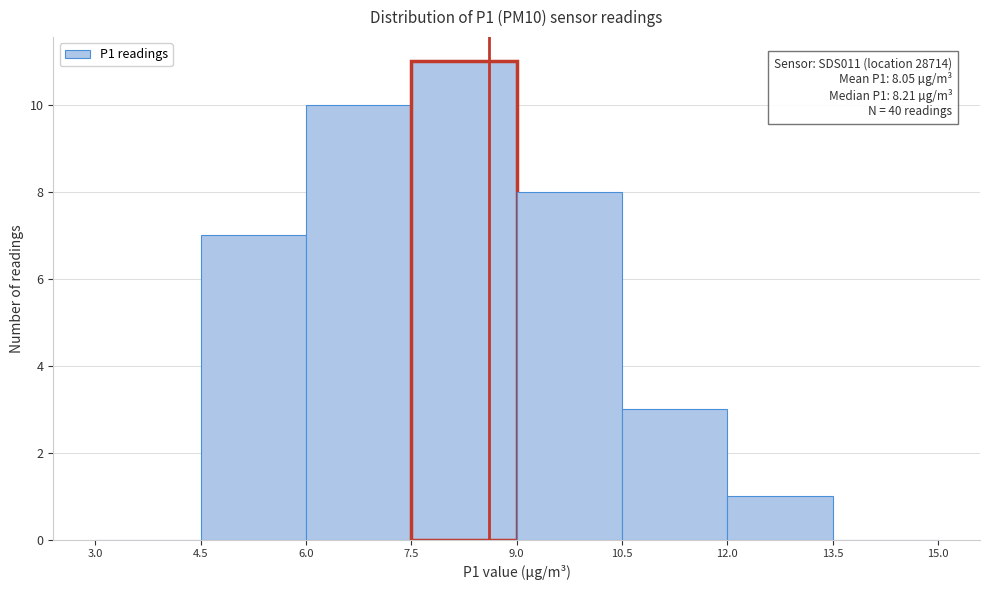

Over which range of the x-axis is the bar tallest?

7.5 to 9.0